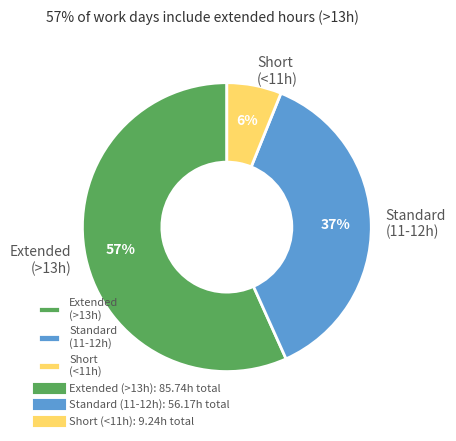

To the nearest percent, what is the combined percentage of Standard (11-12h) and Short (<11h)?

43%